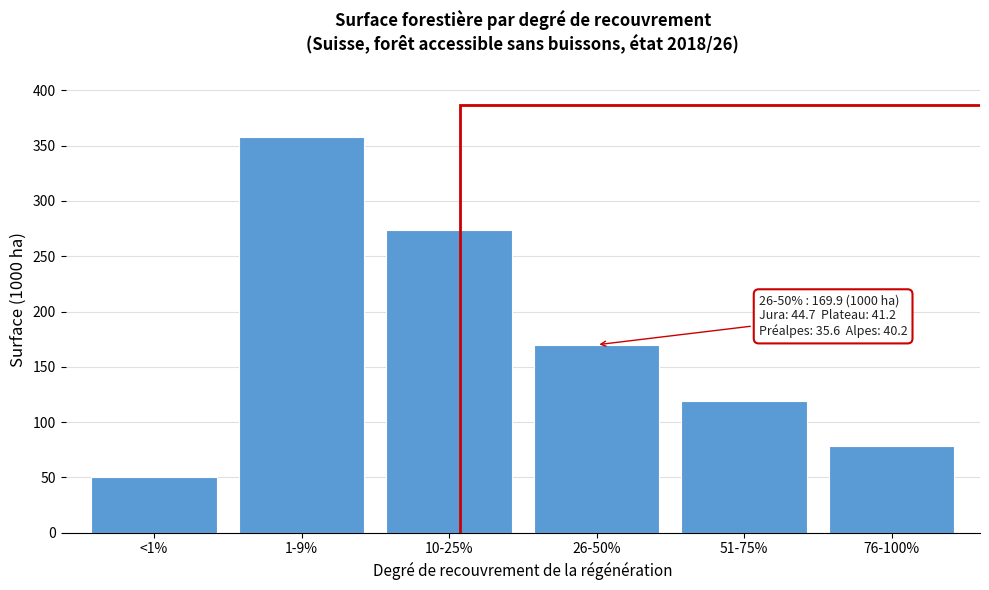

Reading right to left, what are all the values shown in this chart?

76-100%=78.6	51-75%=119.4	26-50%=169.9	10-25%=273.7	1-9%=357.8	<1%=50.2